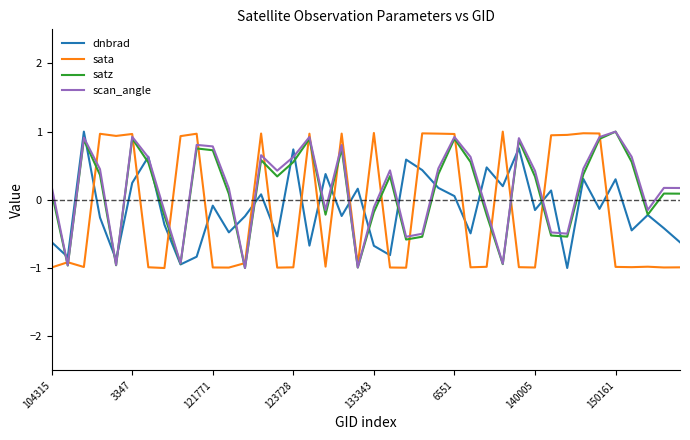

What is the minimum value shown in the chart?

-1.0